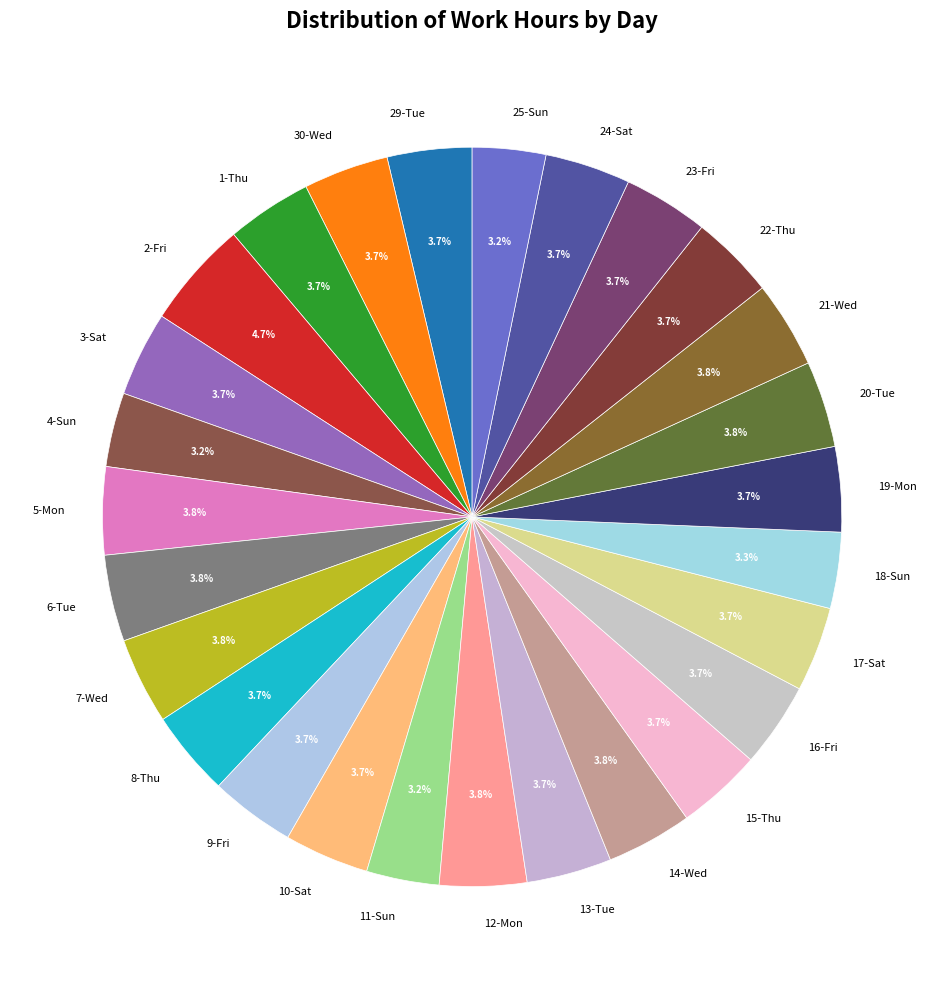

Is there a majority slice in this chart?

No